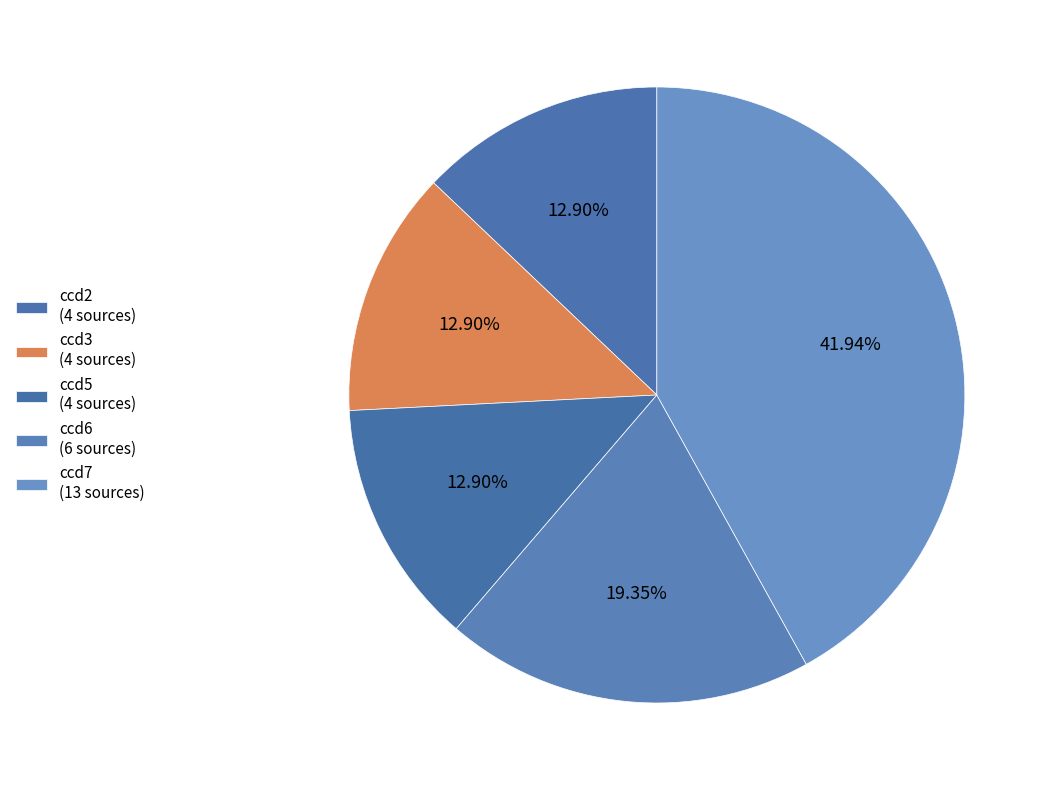

The ccd3 slice represents 1% of the pie. True or false?

False